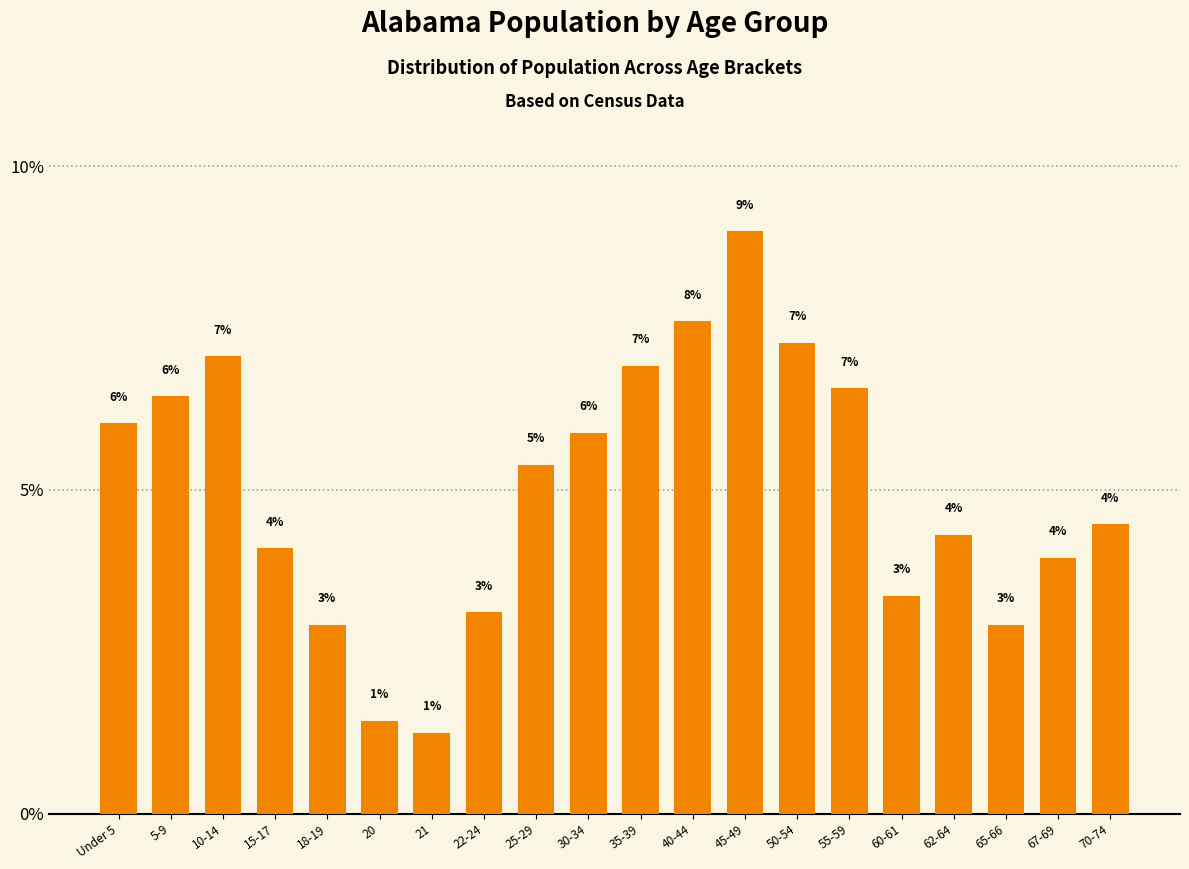

Are the bars horizontal?

No